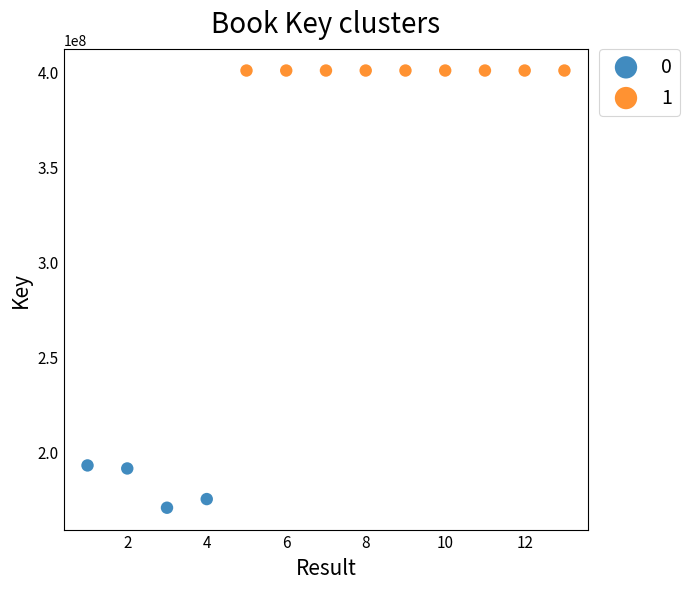

Which series contains the highest Y value?

1